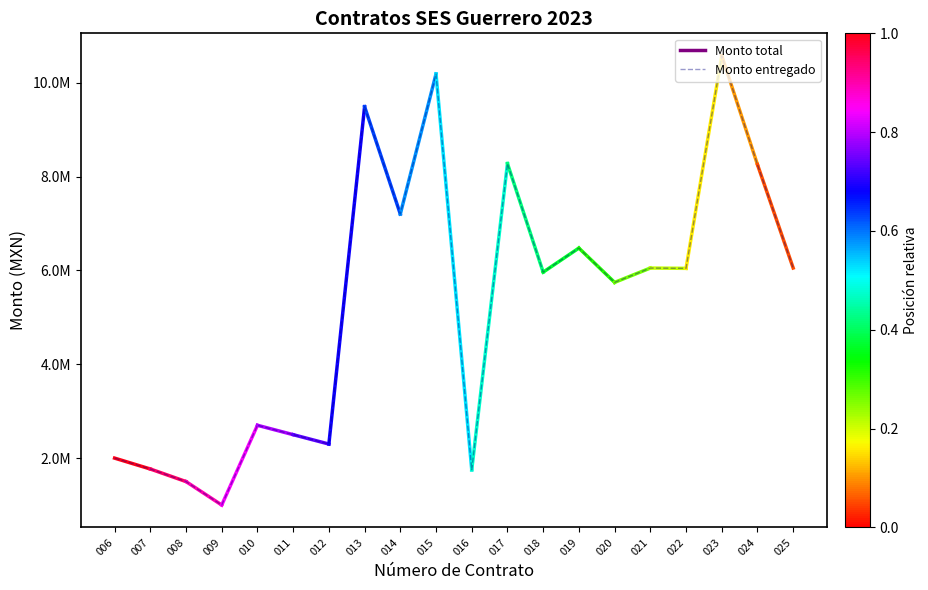

Is this an area chart (filled region under the line)?

No